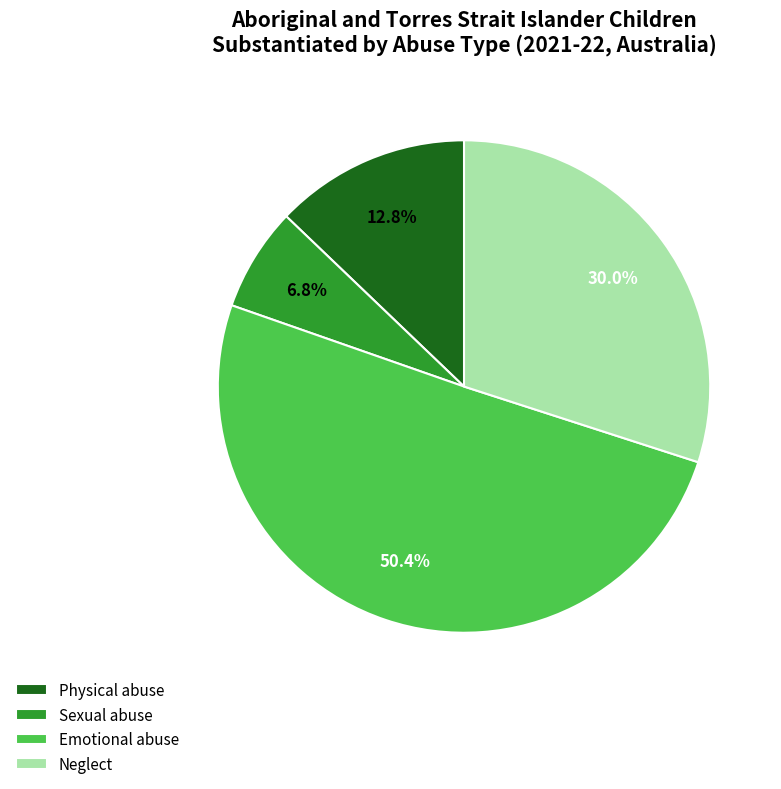

Which category has the smallest portion of the pie?

Sexual abuse